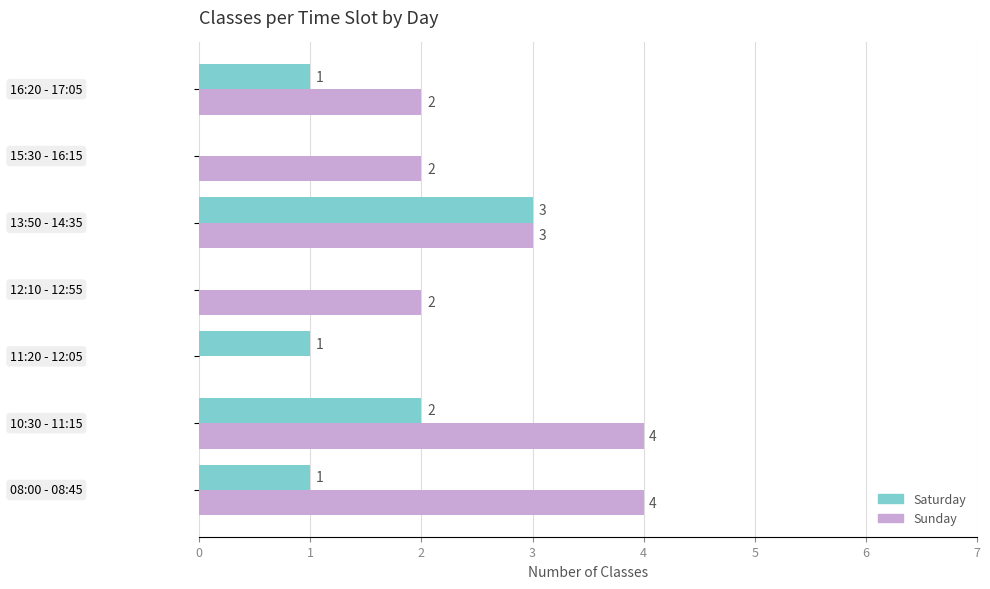

What is the greatest value displayed?

4